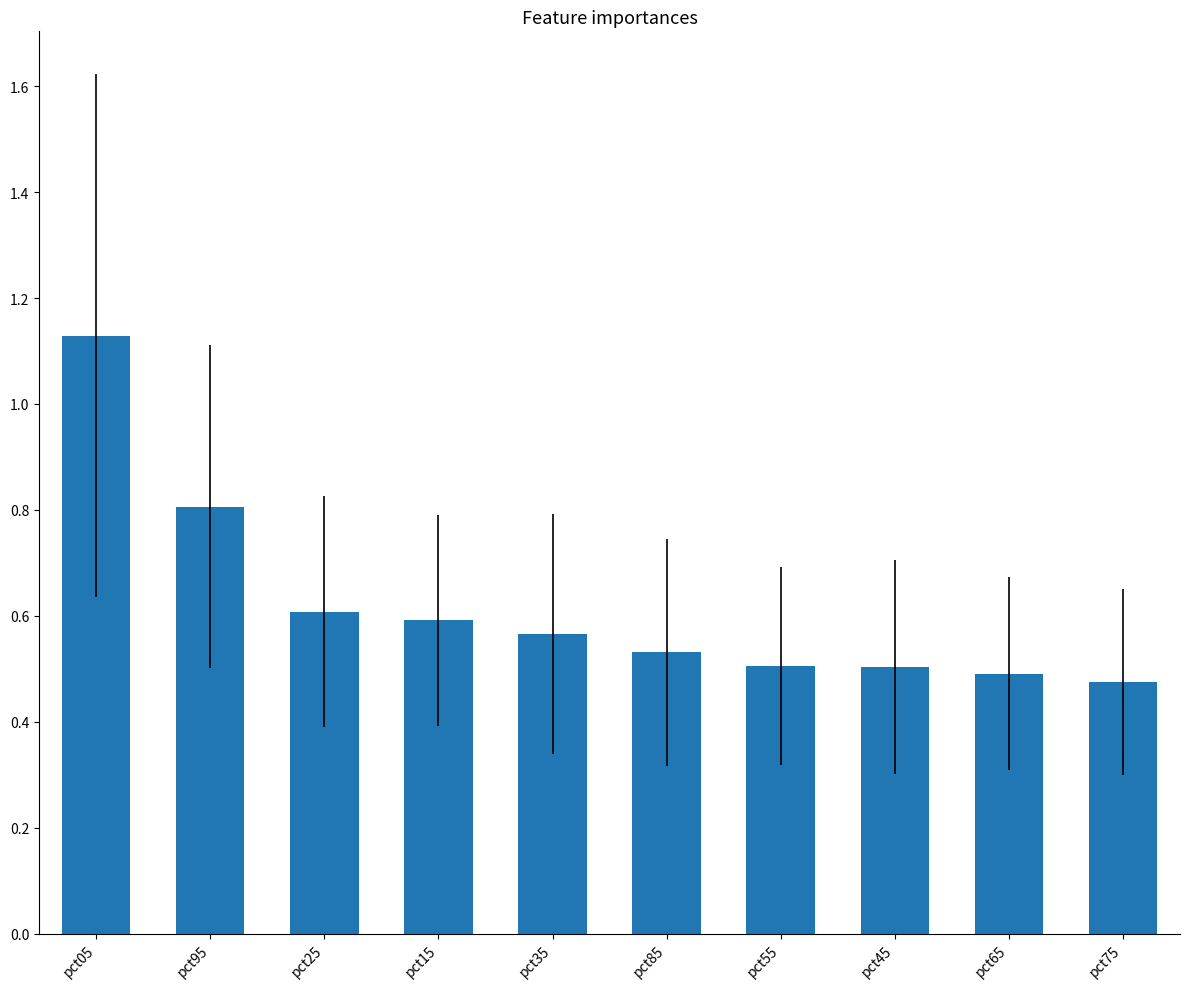

How many distinct data groups are displayed?

1